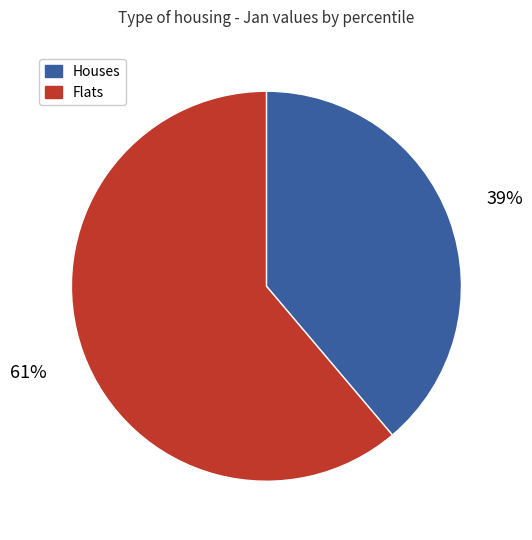

Count the number of slices in the pie.

2